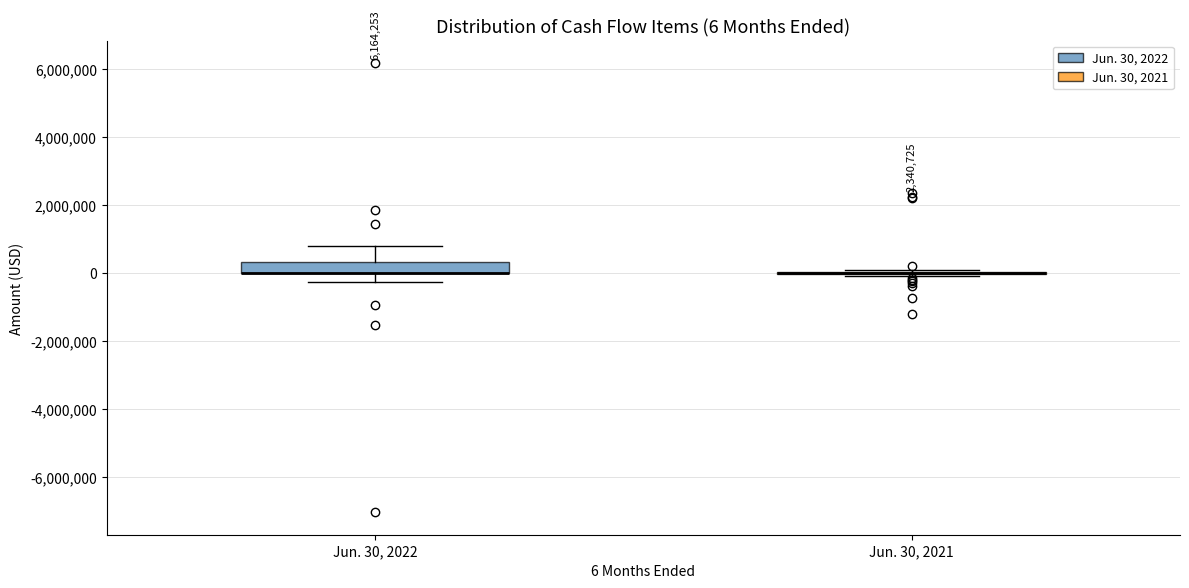

Which box is the tallest, from its lower edge to its upper edge?

Jun. 30, 2022